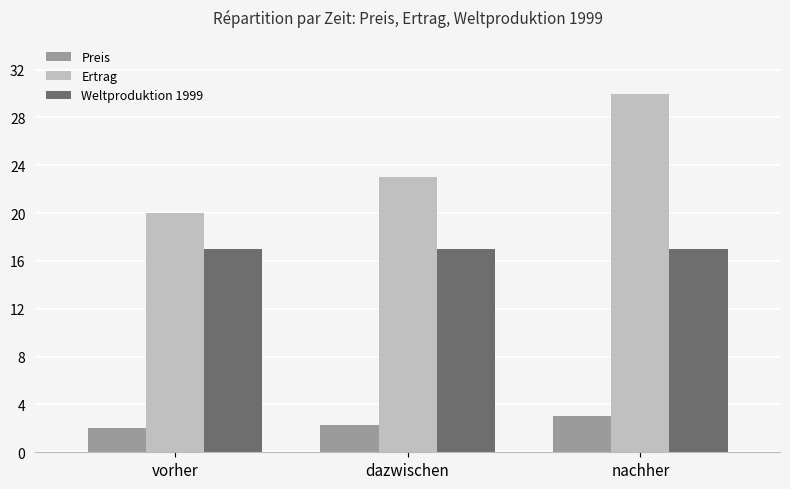

The Weltproduktion 1999 series shows 30.5 at vorher. True or false?

False